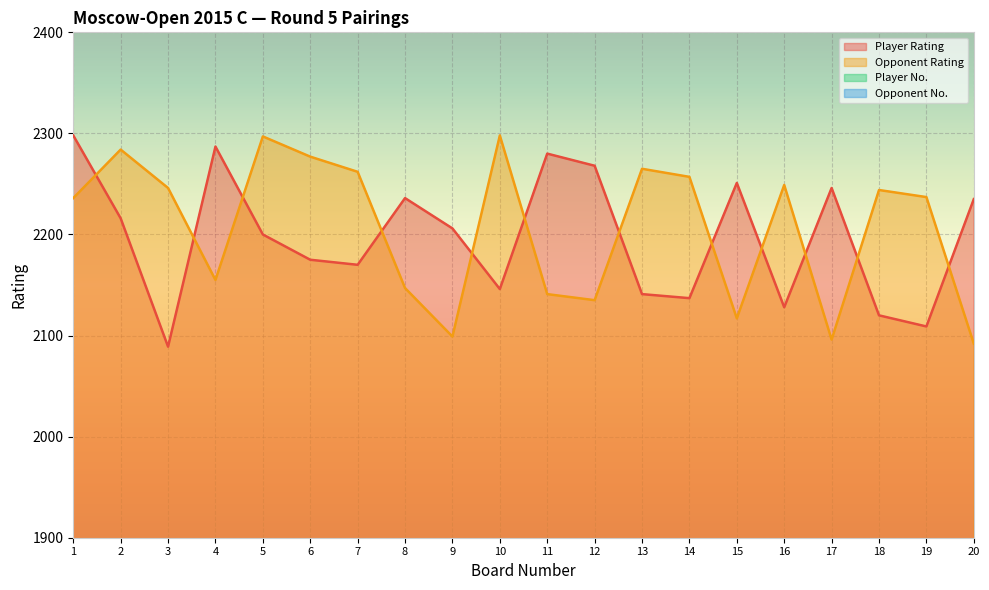

True or false: Player Rating and Opponent No. intersect in this chart.

False